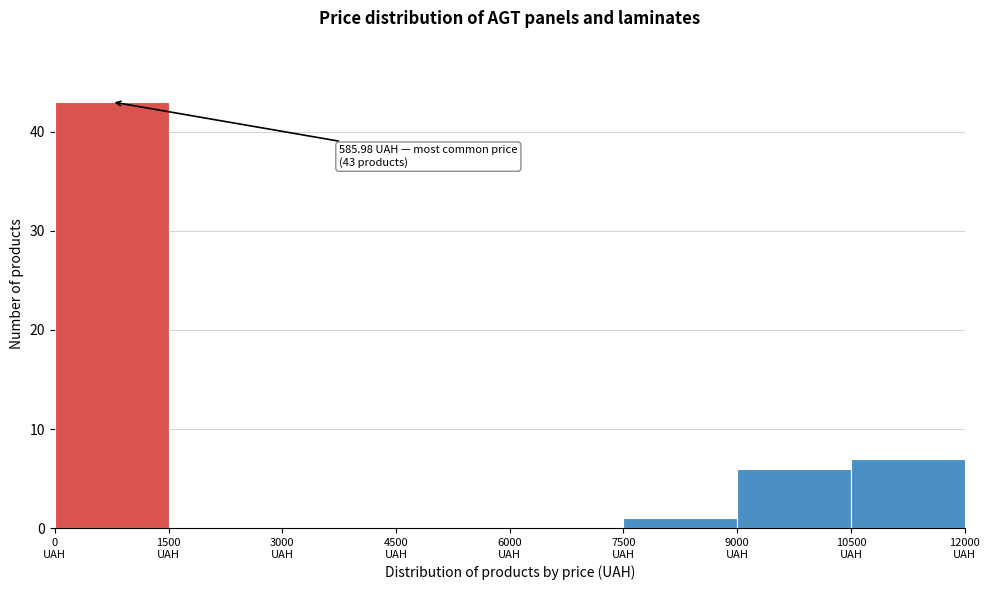

Over which range of the x-axis is the bar tallest?

0 to 1500